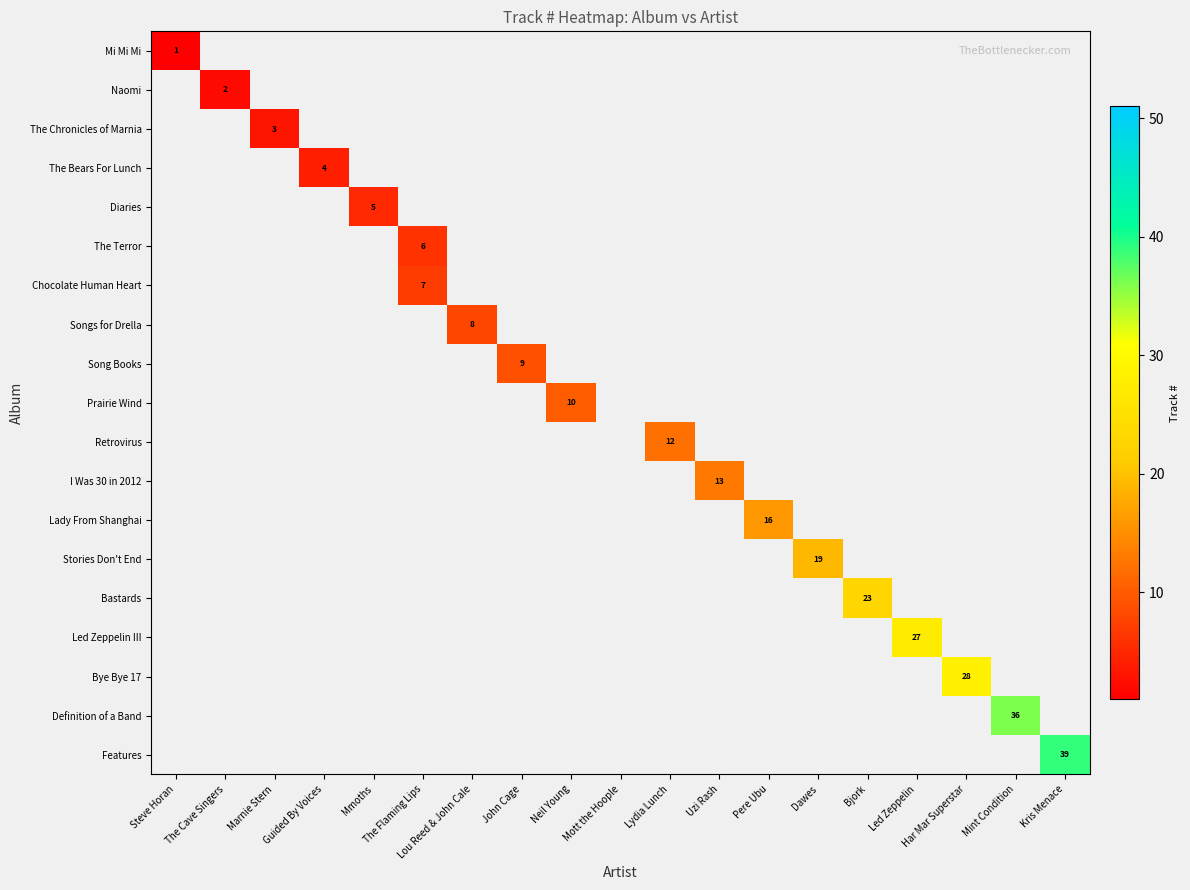

Is the value of Naomi at Dawes greater than the value of Song Books at Neil Young?

No